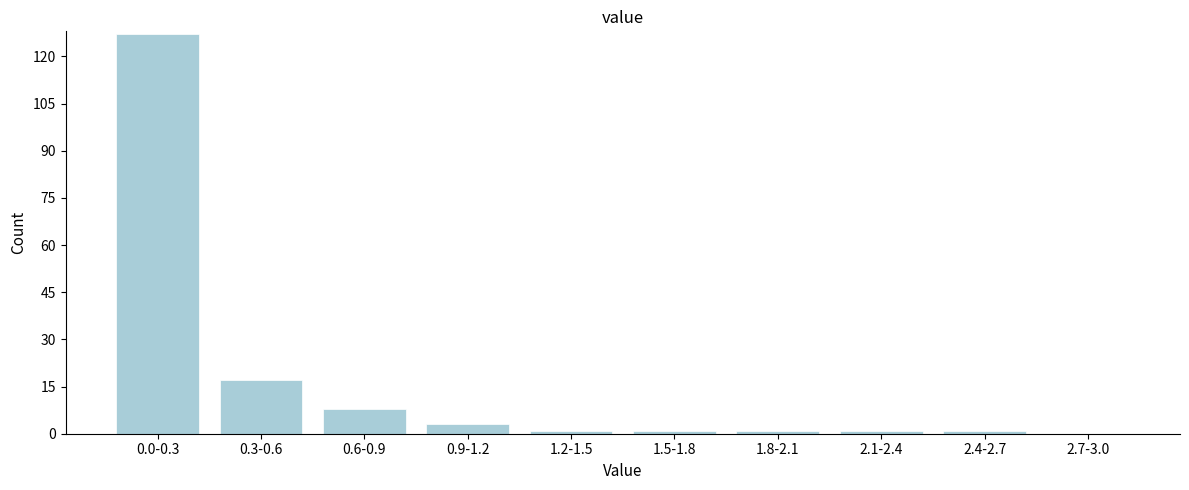

Reading left to right, transcribe all the data shown in this chart.

0.0-0.3=127	0.3-0.6=17	0.6-0.9=8	0.9-1.2=3	1.2-1.5=1	1.5-1.8=1	1.8-2.1=1	2.1-2.4=1	2.4-2.7=1	2.7-3.0=0